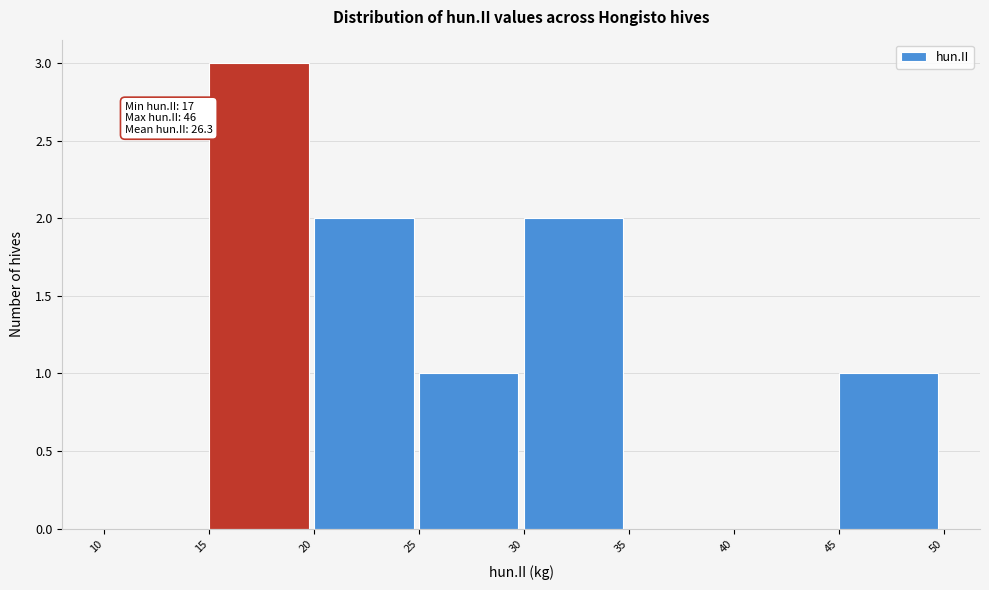

Over which range of the x-axis is the bar tallest?

15 to 20